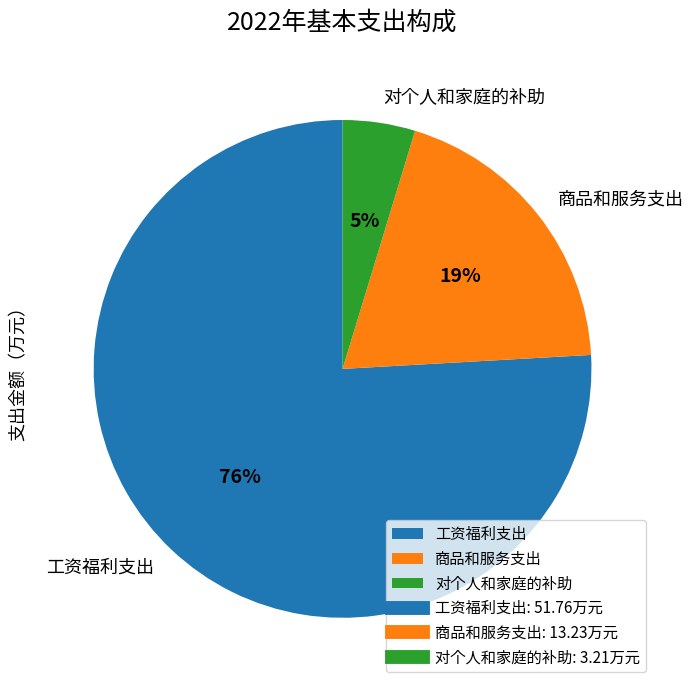

To the nearest percent, what is the difference between the largest and smallest slice percentages?

71%